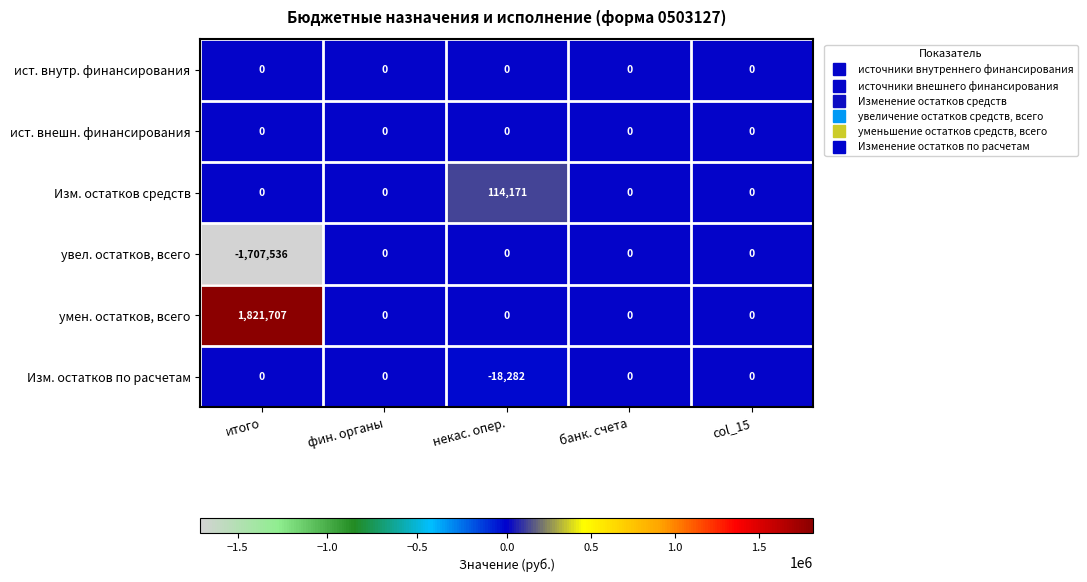

What is the total value across all series at некас. опер.?

95889